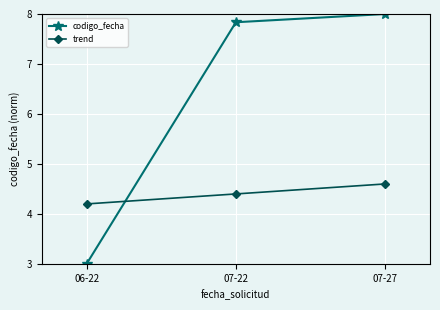

The value of trend at 07-22 is 4.4. True or false?

True